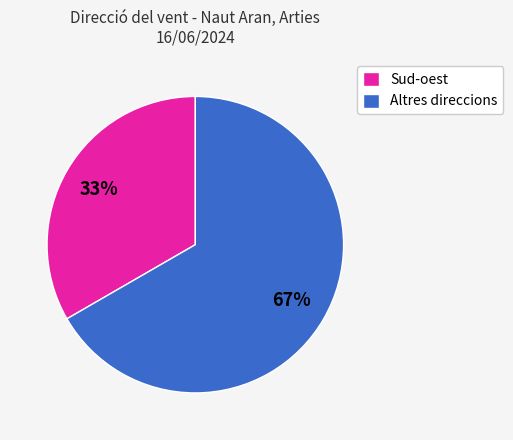

To the nearest percent, what is the average slice percentage?

50%